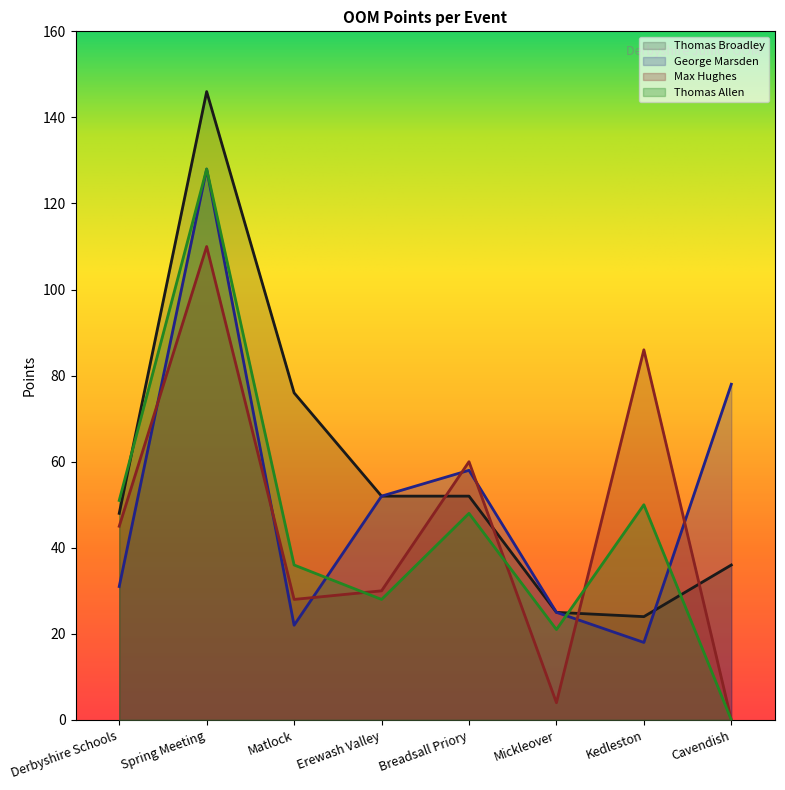

Rank the categories by Thomas Allen value from lowest to highest.

Cavendish, Mickleover, Erewash Valley, Matlock, Breadsall Priory, Kedleston, Derbyshire Schools, Spring Meeting